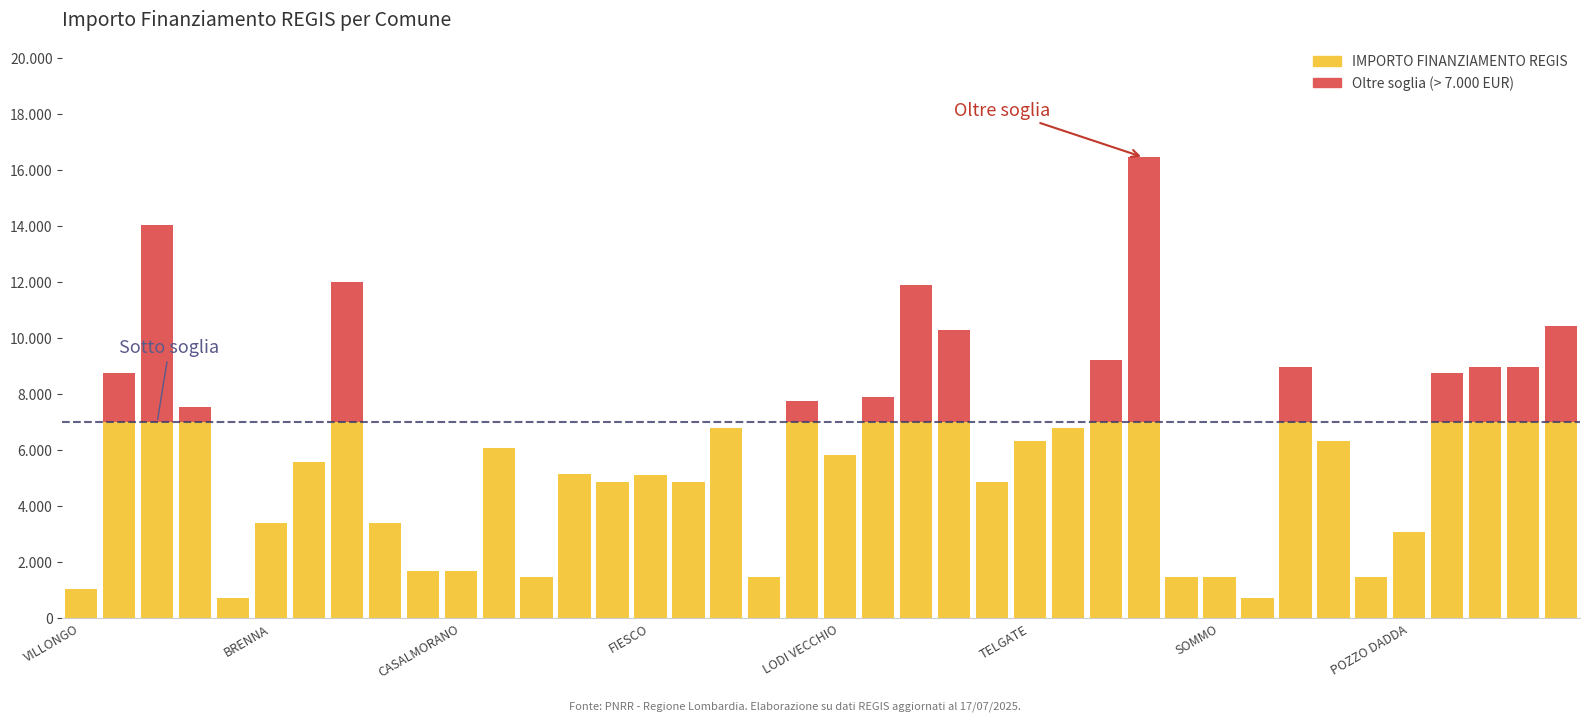

The Oltre soglia series shows 2234 at 27. True or false?

True